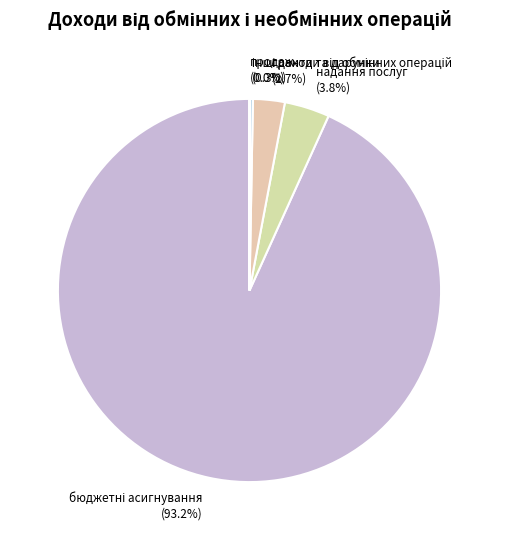

Is there a majority slice in this chart?

Yes